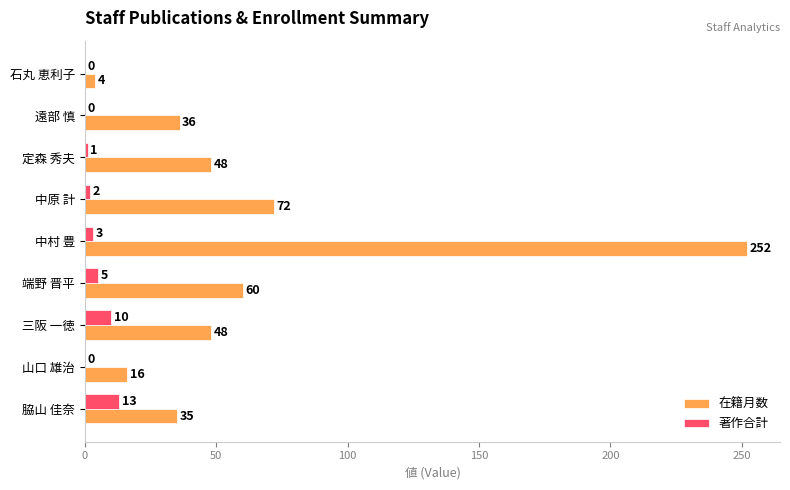

The 著作合計 series shows 13 at 脇山 佳奈. True or false?

True